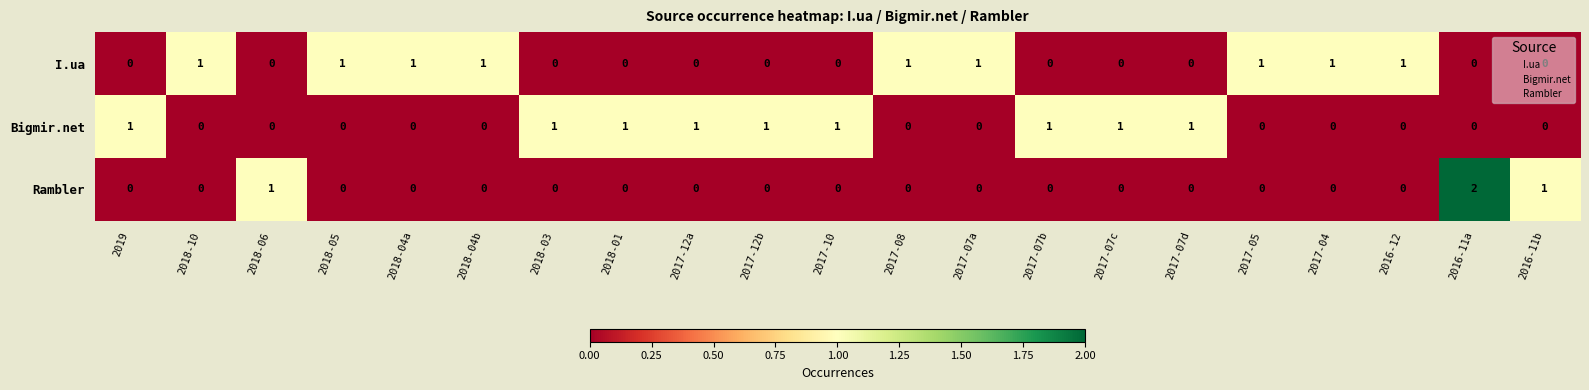

What is the total value across all series at 2017-07b?

1